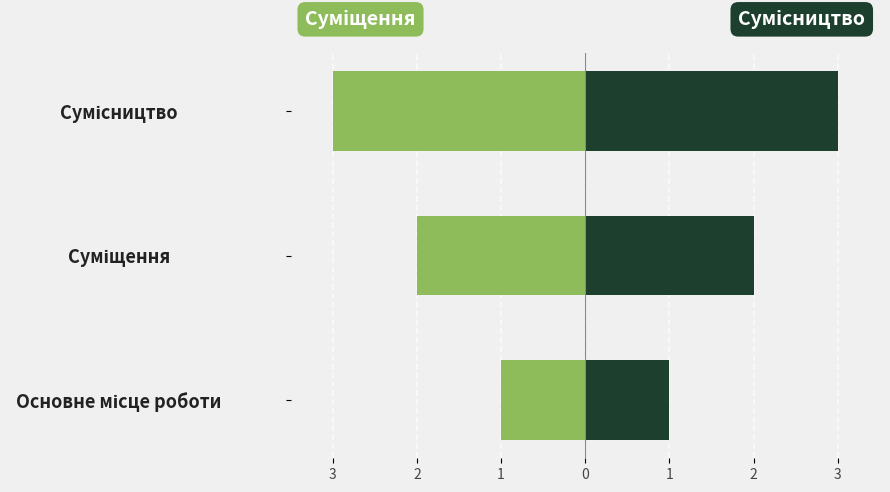

Reading left to right, what are all the values shown in this chart?

Суміщення: -1	-2	-3
Сумісництво: 1	2	3